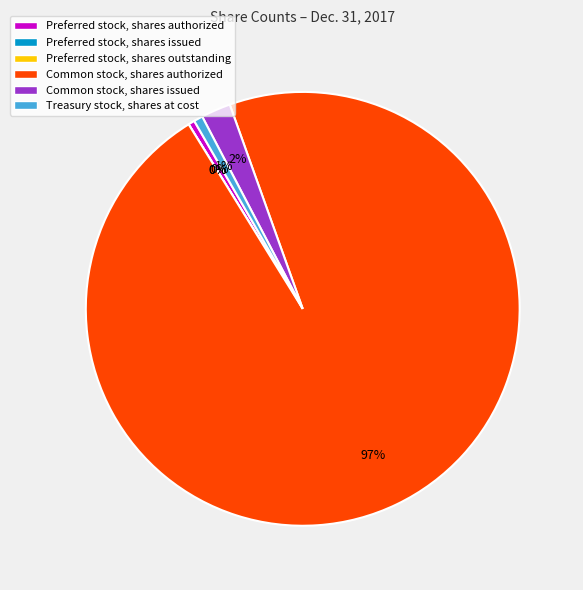

To the nearest percent, what is the difference between the largest and smallest slice percentages?

97%